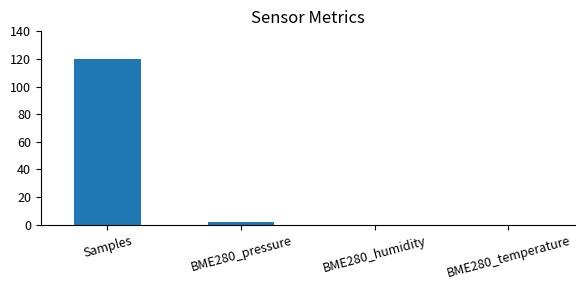

Does the chart contain stacked bars?

No